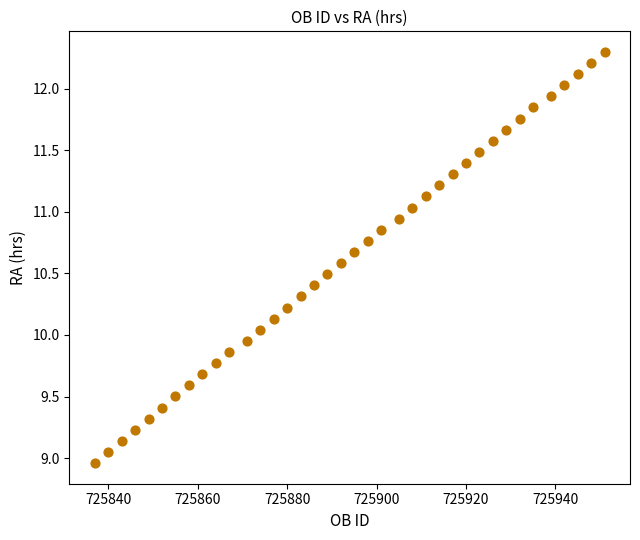

What is the range of X values (max minus min)?

114.0